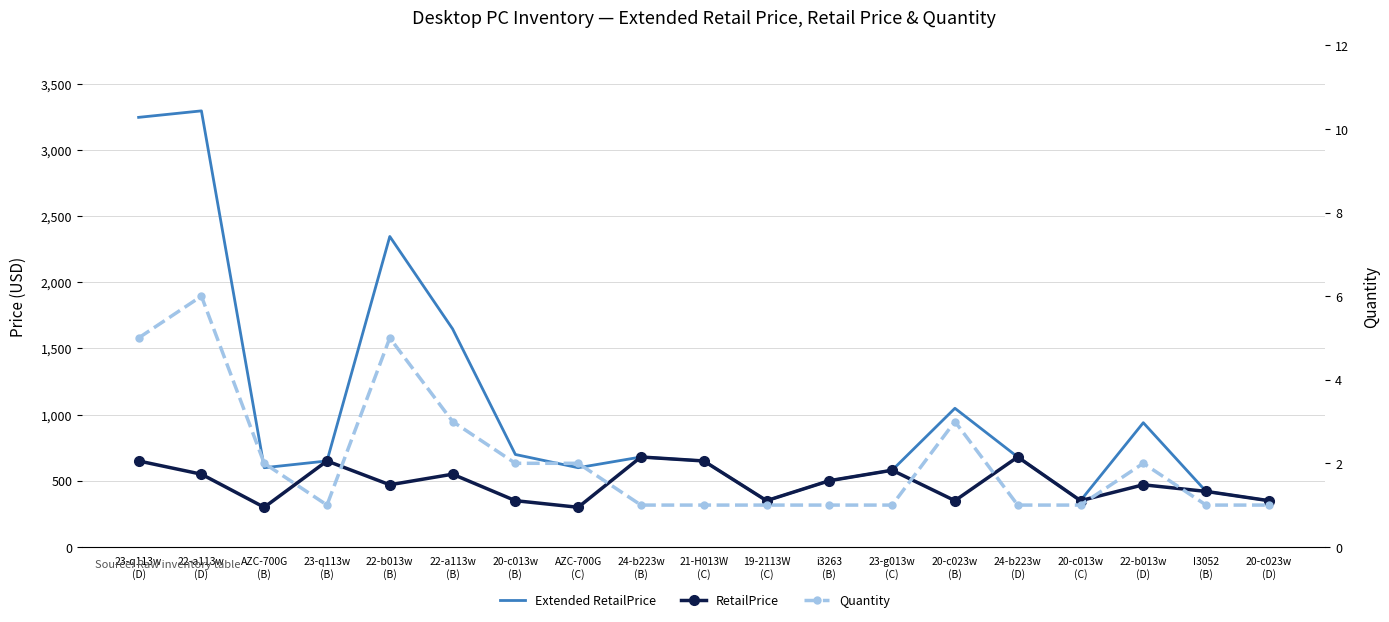

What is the value of the Extended RetailPrice point at the 8th from the left?

598.0